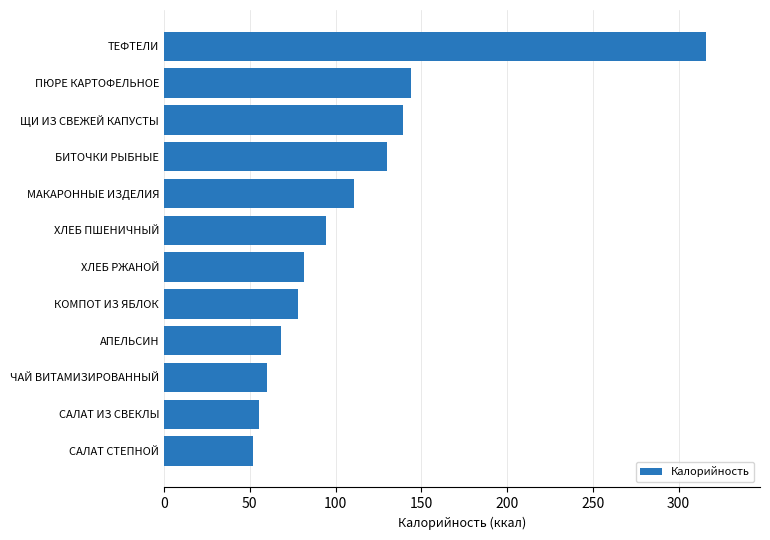

What is the difference between the maximum and second lowest values?

260.3